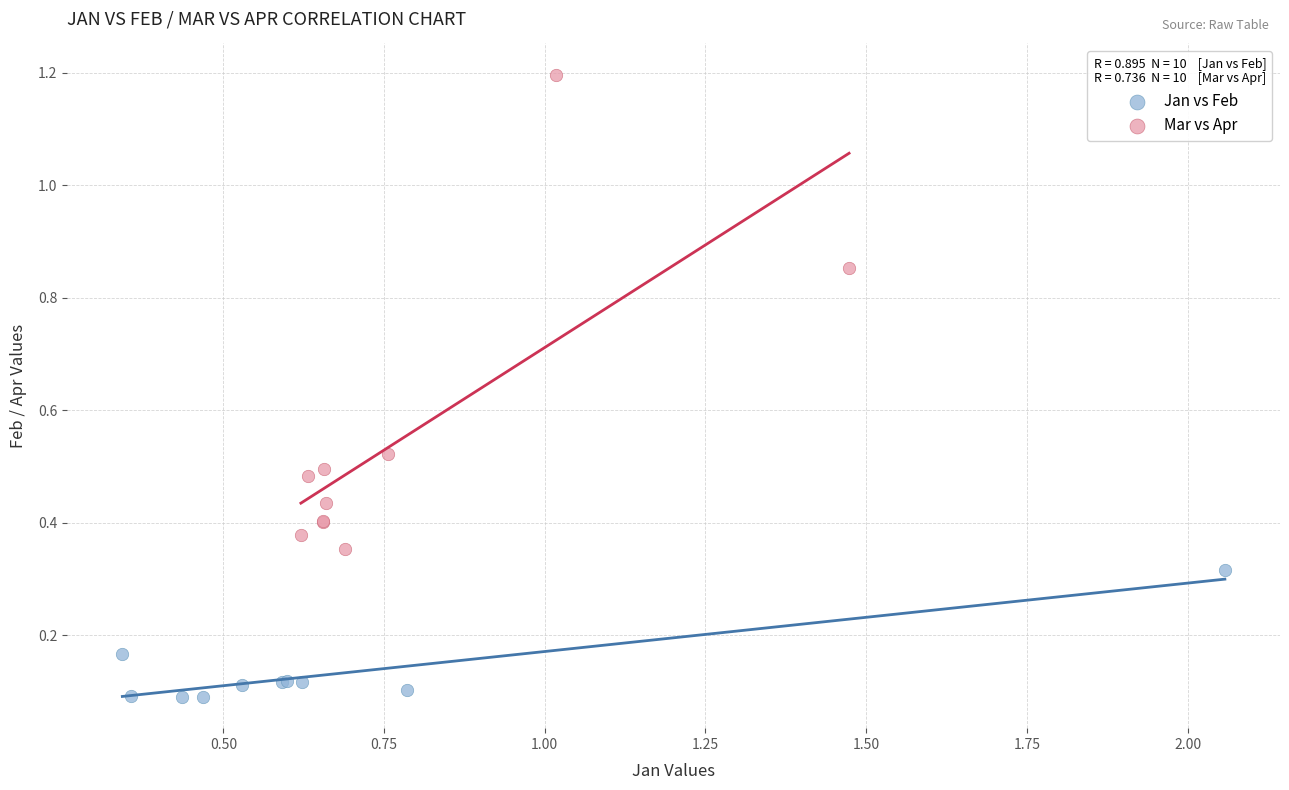

Which series reaches the maximum Y coordinate?

Mar vs Apr